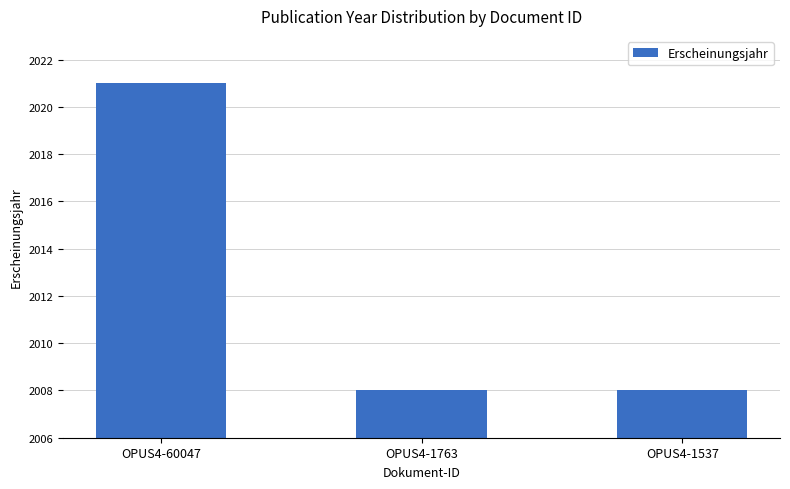

Between OPUS4-1763 and OPUS4-60047, which is larger?

OPUS4-60047